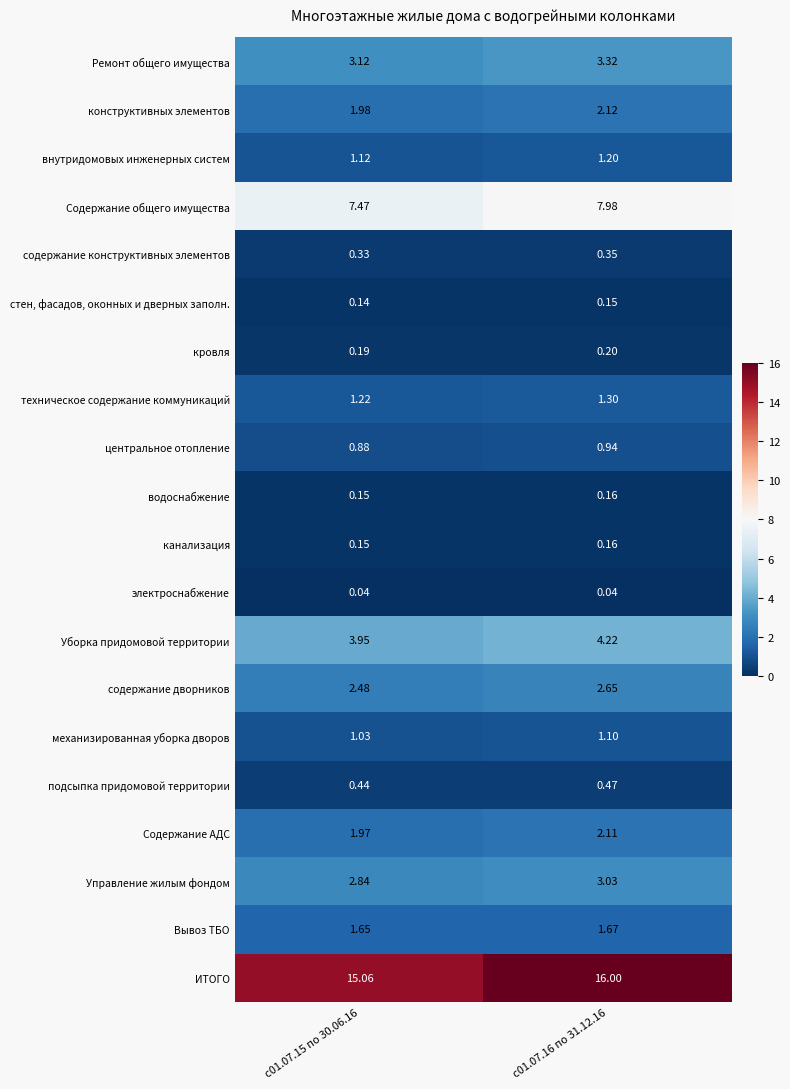

Is the value of Содержание общего имущества at с01.07.16 по 31.12.16 greater than the value of кровля at с01.07.15 по 30.06.16?

Yes